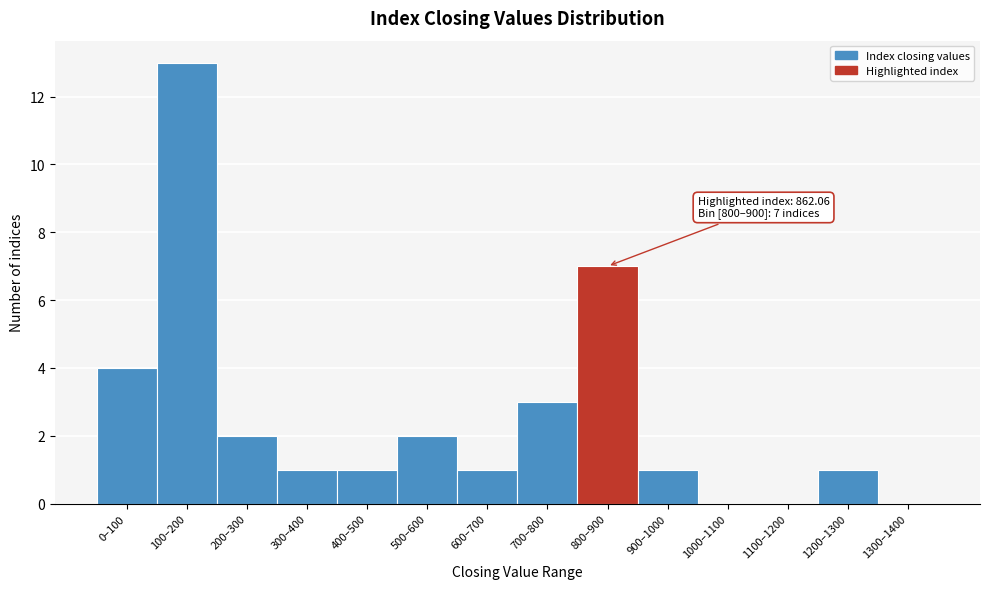

Reading right to left, transcribe all the data shown in this chart.

1300–1400=0	1200–1300=1	1100–1200=0	1000–1100=0	900–1000=1	800–900=7	700–800=3	600–700=1	500–600=2	400–500=1	300–400=1	200–300=2	100–200=13	0–100=4